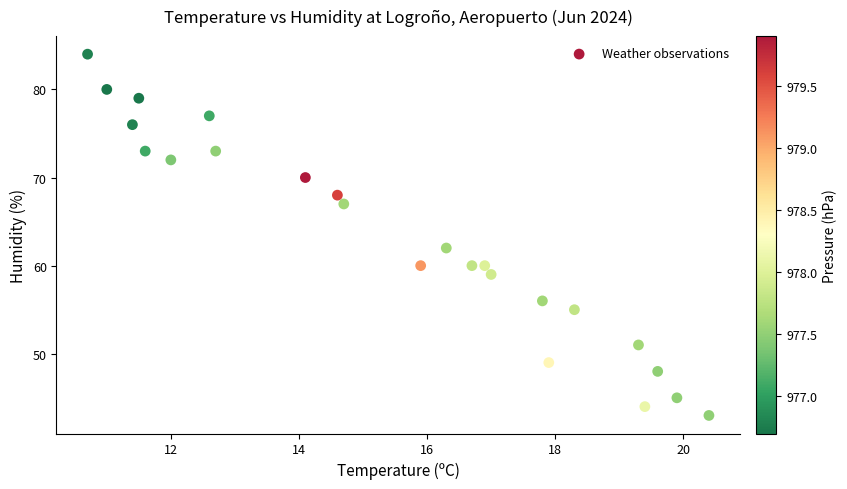

What Y value in the scatter plot is closest to 63?

62